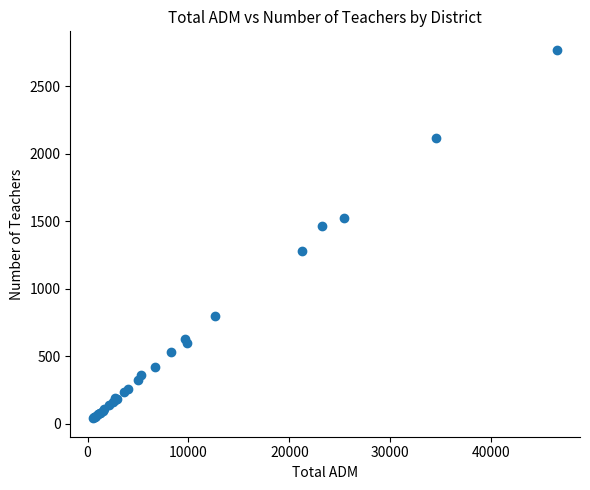

What Y value in the scatter plot is closest to 1405?

1466.8